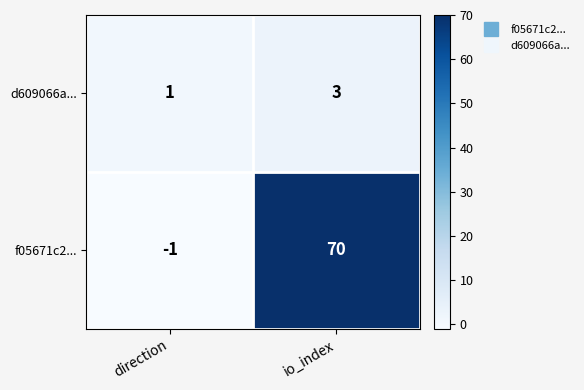

Where is f05671c2... nearest to the value 34?

direction